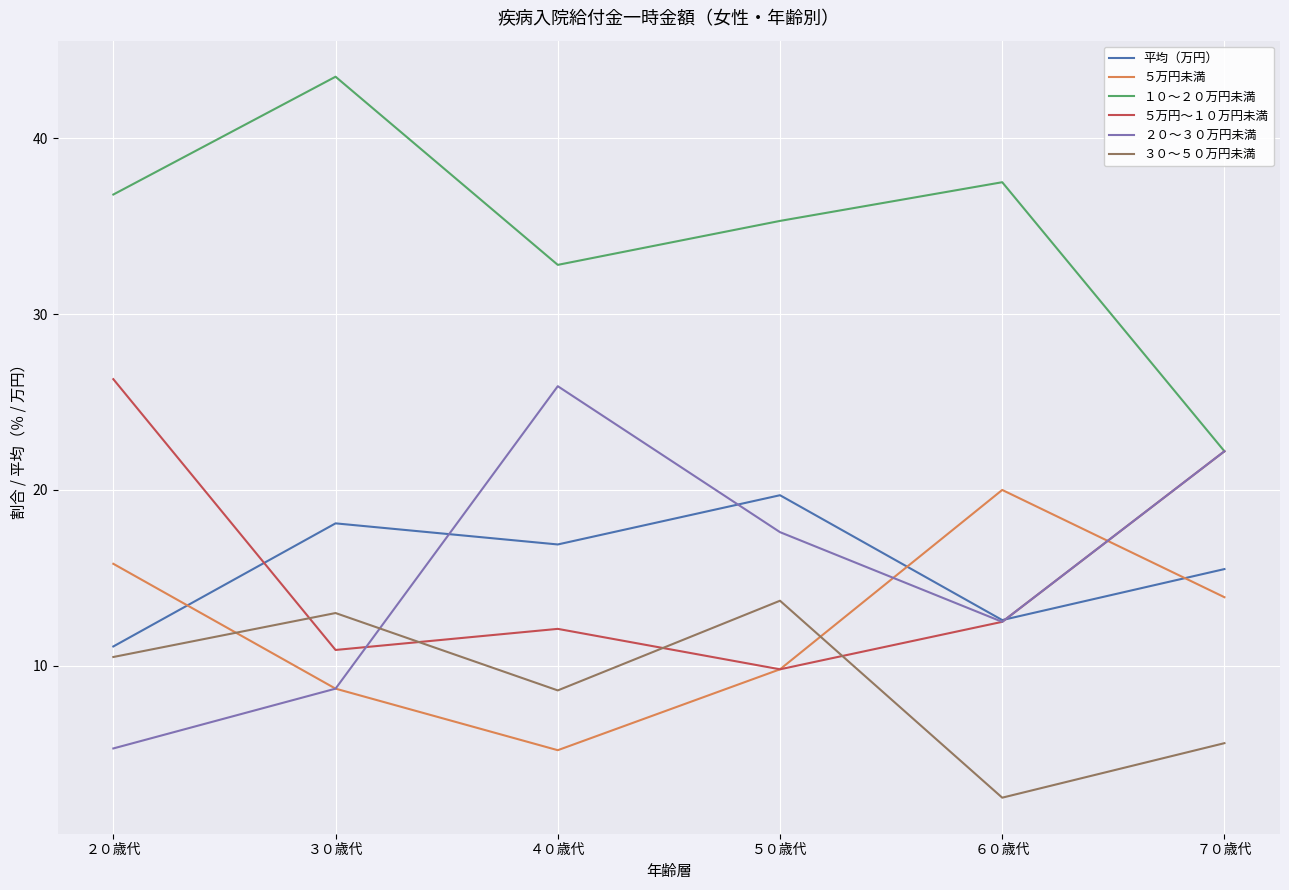

What position from the left is ４０歳代?

3